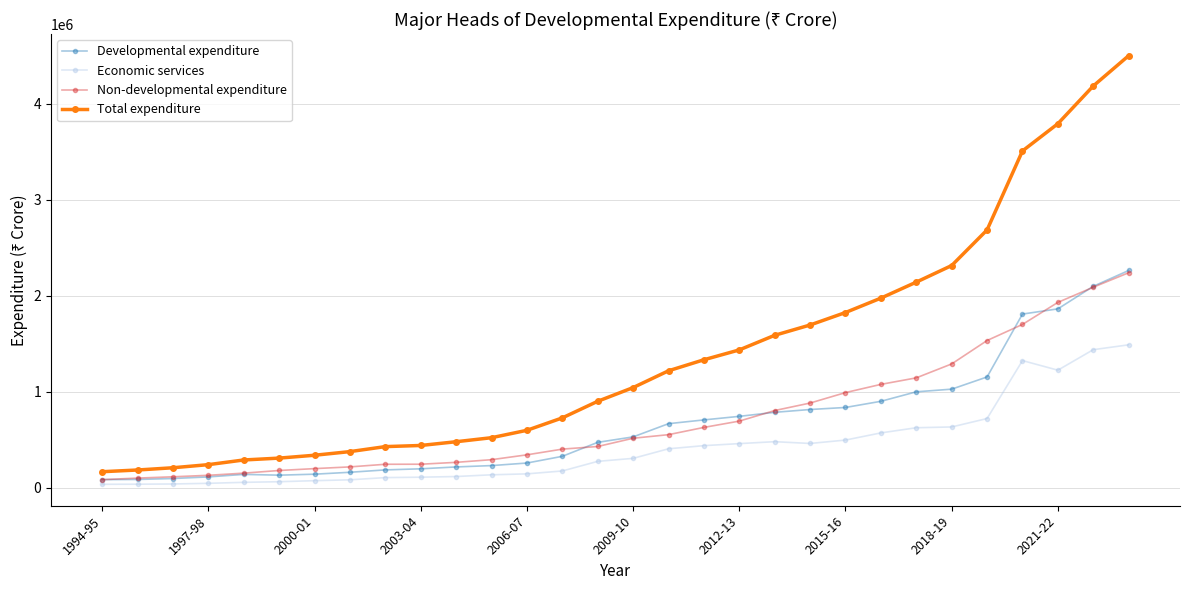

How many intersections are there between Developmental expenditure and Non-developmental expenditure?

6